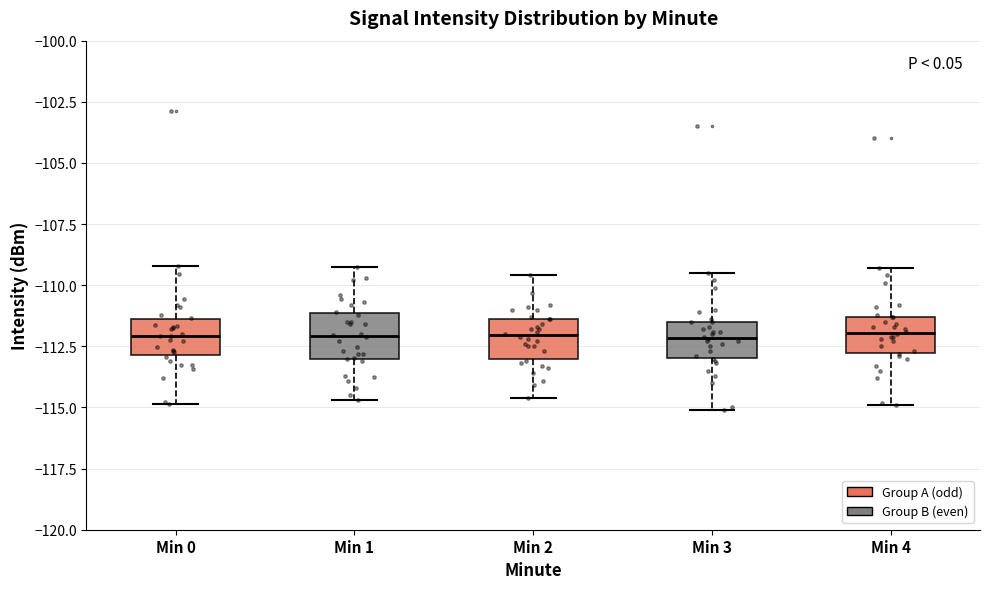

Reading left to right, read every box against the y-axis: the position of its median line, the range the box covers, and the ends of its whiskers. The values are not printed on the chart, so give them approximately, as read against the axis.

Min 0: median -112.0, box -113.0 to -111.5, whiskers -115.0 to -109.0
Min 1: median -112.0, box -113.0 to -111.0, whiskers -114.5 to -109.5
Min 2: median -112.0, box -113.0 to -111.5, whiskers -114.5 to -109.5
Min 3: median -112.0, box -113.0 to -111.5, whiskers -115.0 to -109.5
Min 4: median -112.0, box -113.0 to -111.5, whiskers -115.0 to -109.5